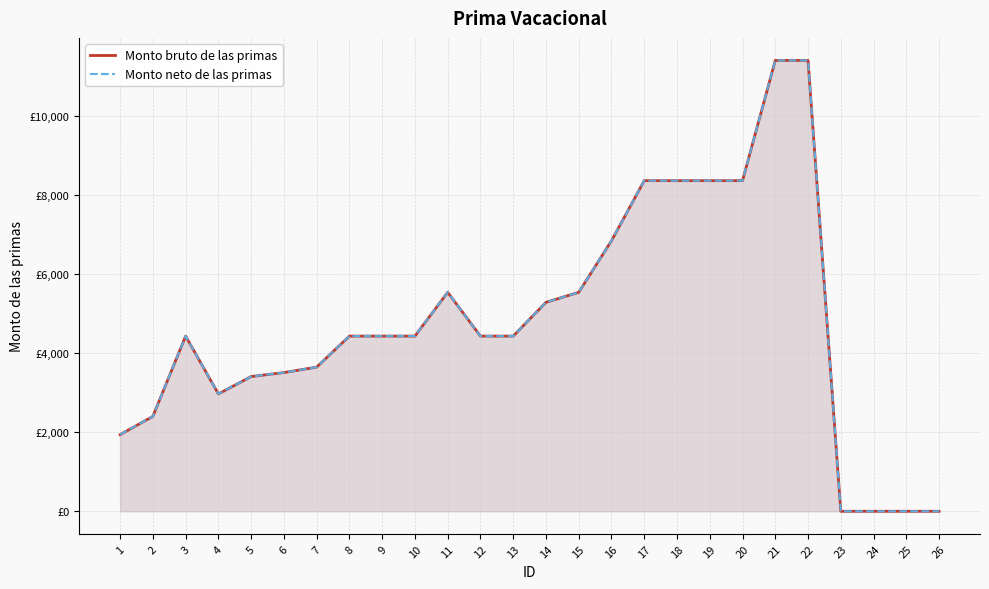

Does the chart have visible grid lines?

Yes